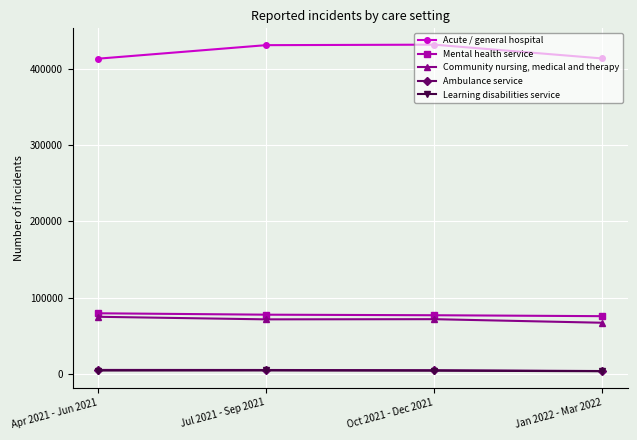

What is the maximum value for Community nursing, medical and therapy?

75070